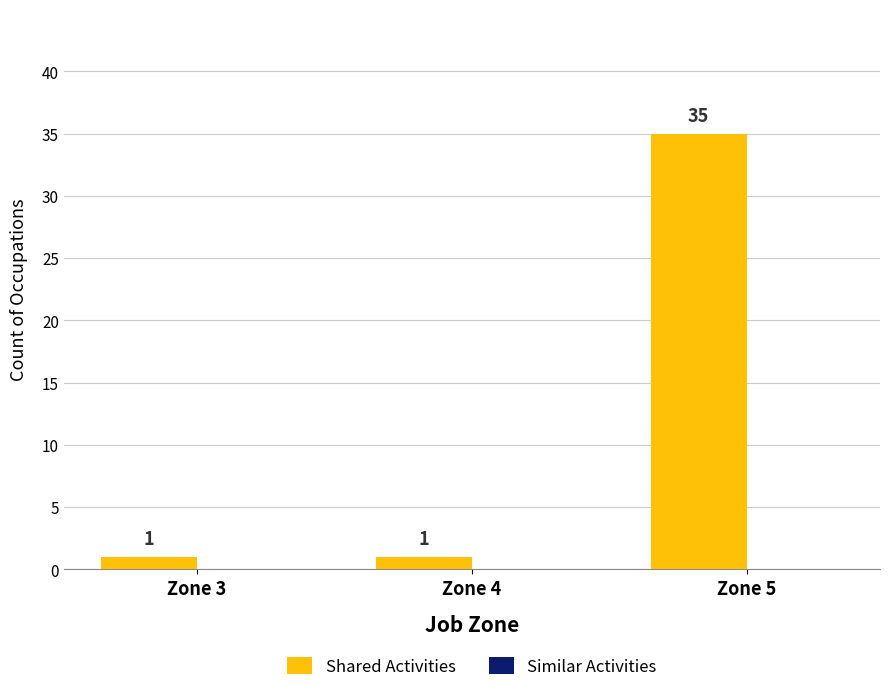

True or false: the data shows 35 at Zone 5.

True